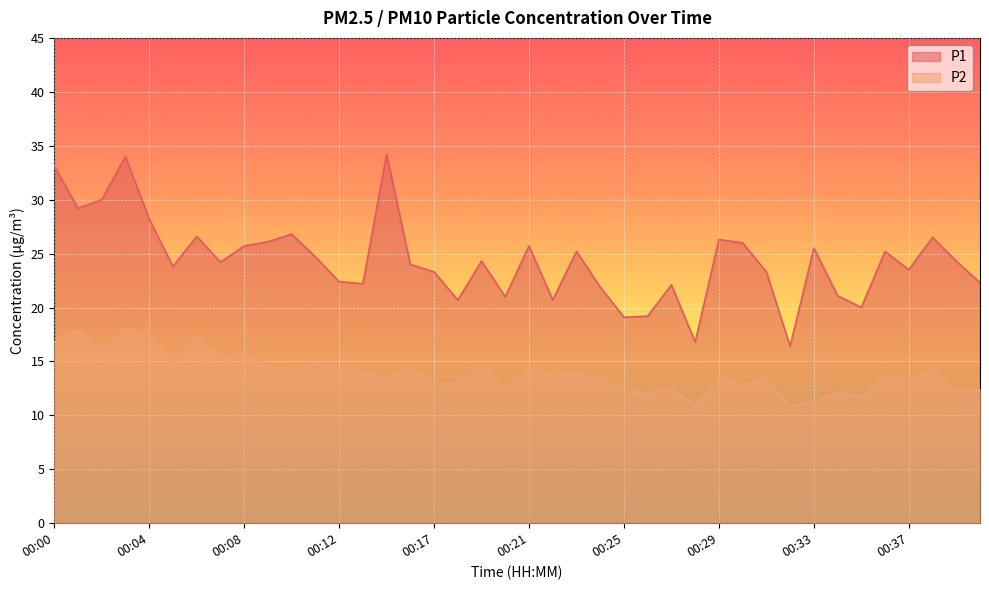

True or false: P1 and P2 cross at least once.

False